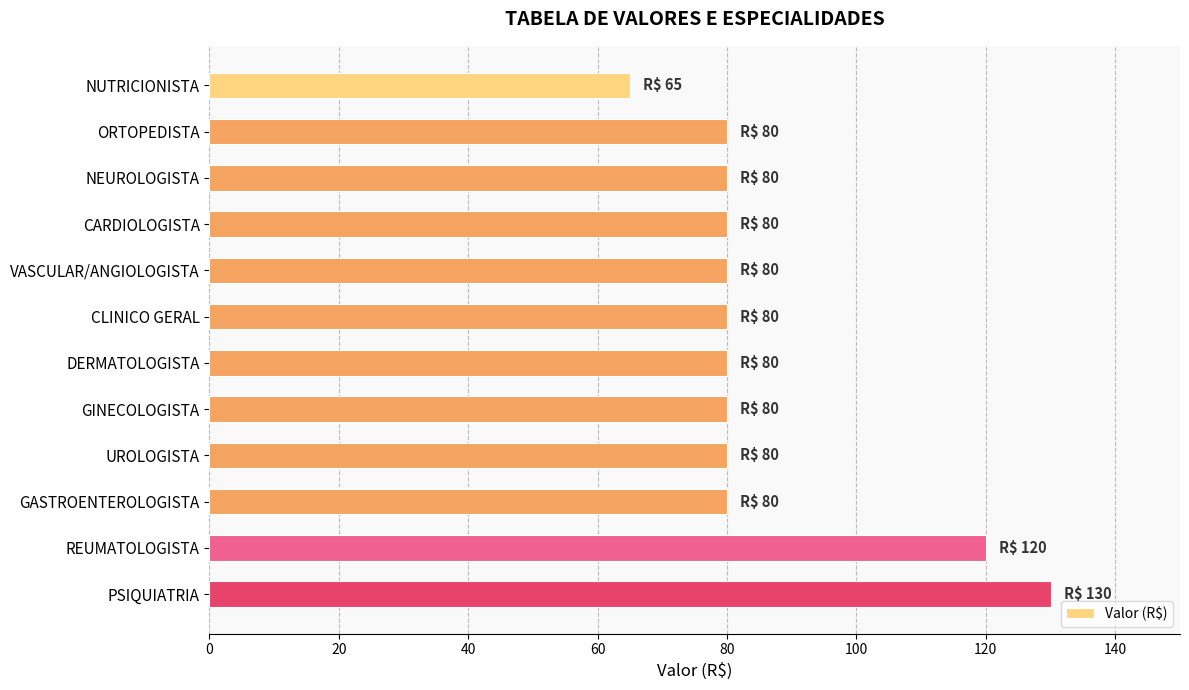

Read the value at GINECOLOGISTA, to the nearest 5.

80